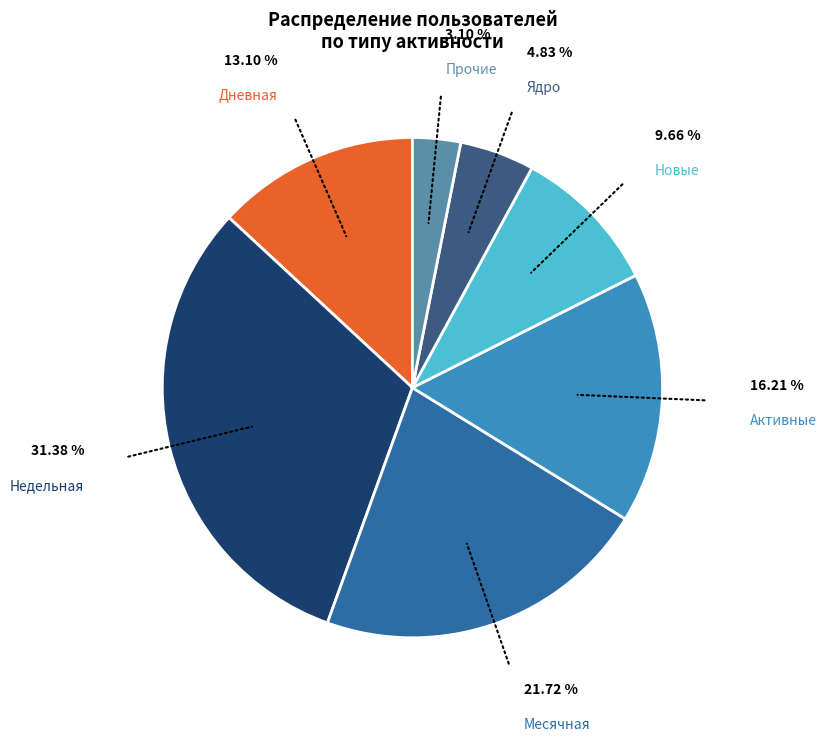

To the nearest percent, what is the difference between the largest and smallest slice percentages?

28%